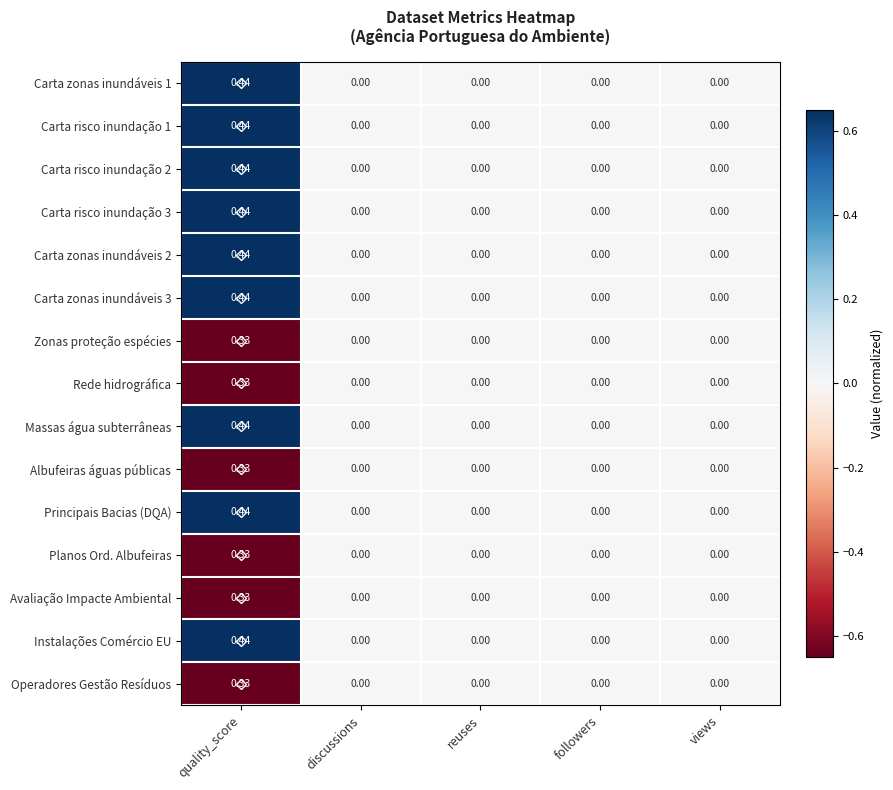

Which label corresponds to the largest value in the chart?

quality_score